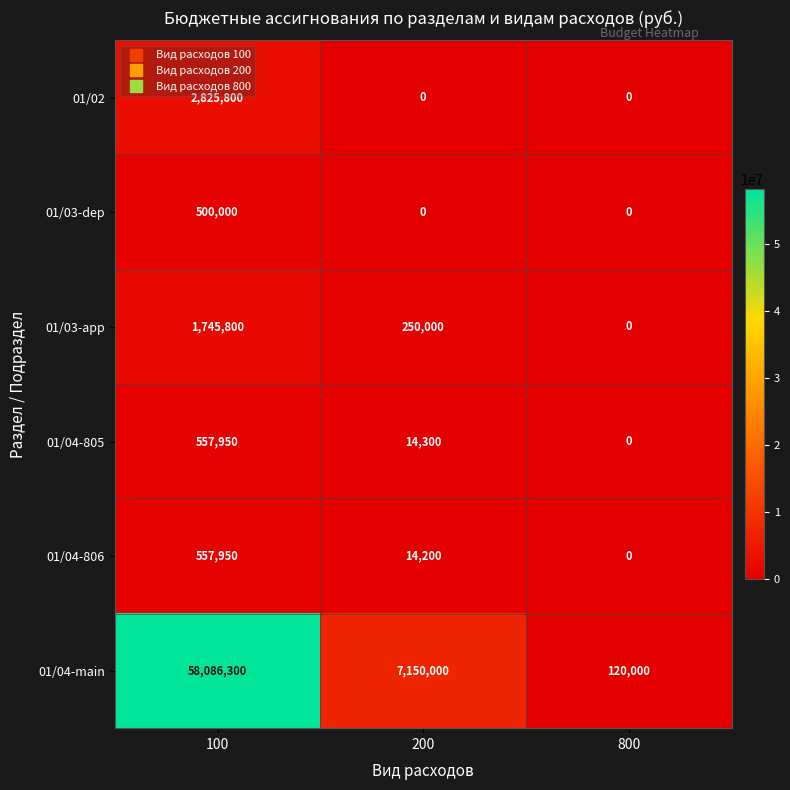

The 01/04-806 series shows 767090 at 100. True or false?

False